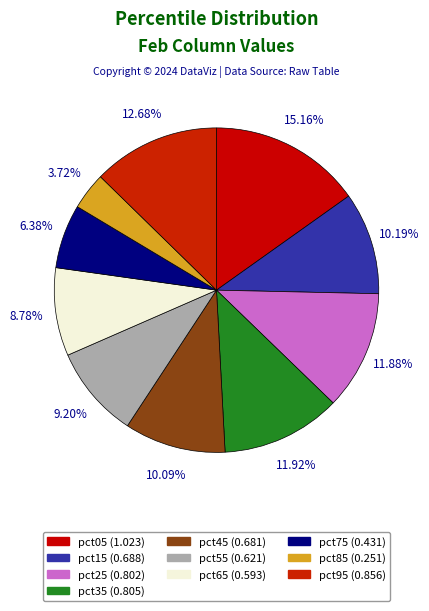

Does pct55 represent more than half of the total?

No